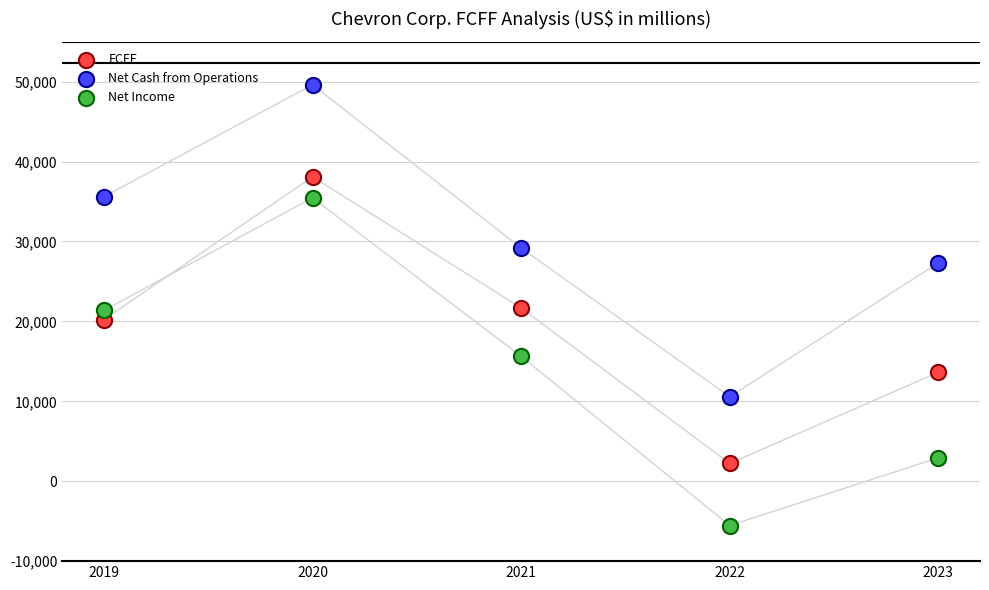

In the Net Cash from Operations series, what Y value is closest to 30089?

29187